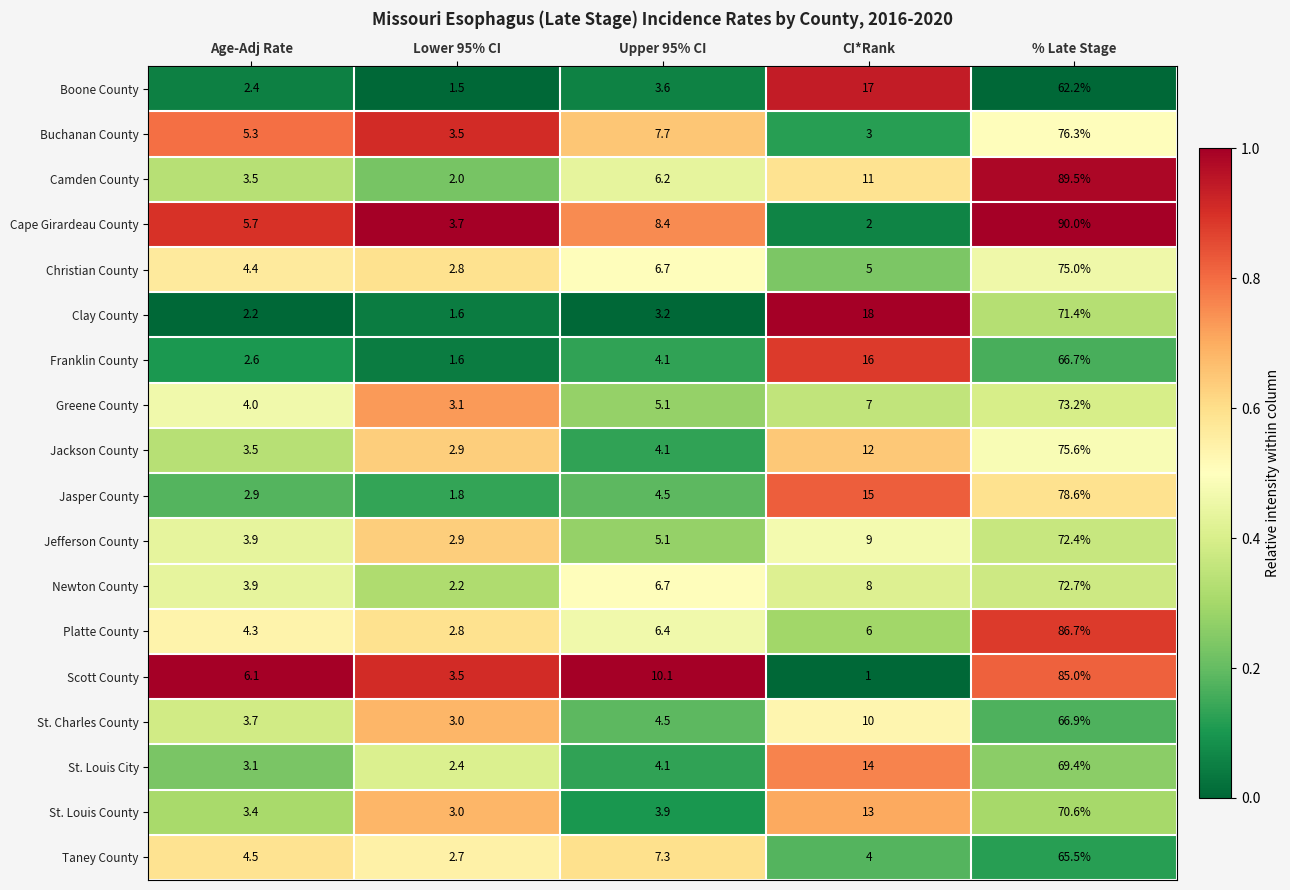

What is the total value across all series at CI*Rank?

171.0